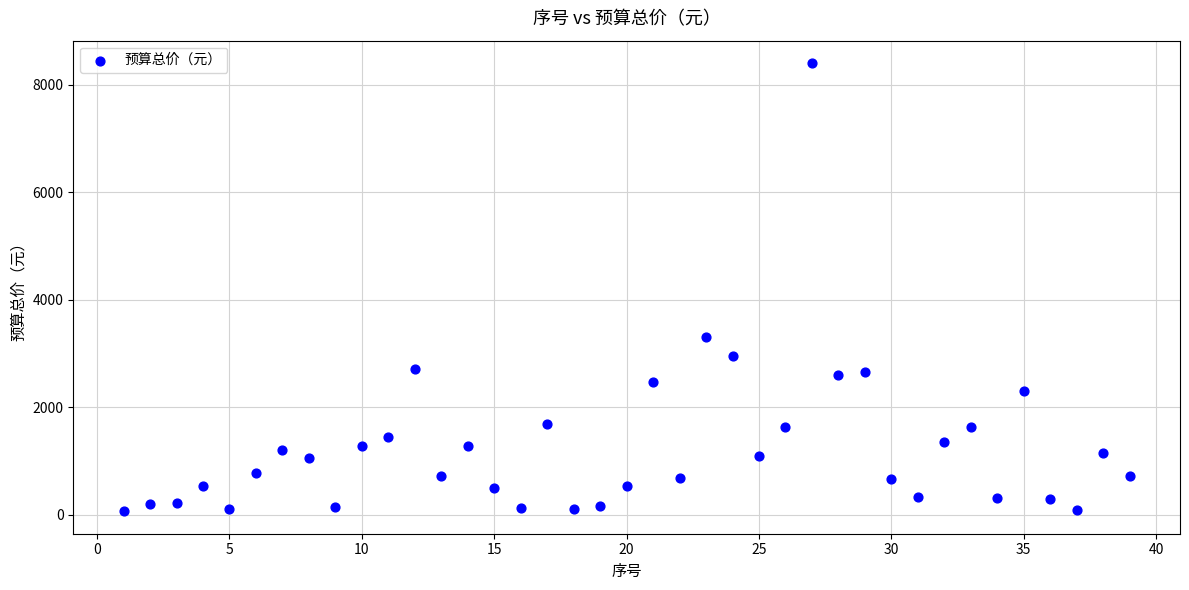

What is the range of Y values (max minus min)?

8340